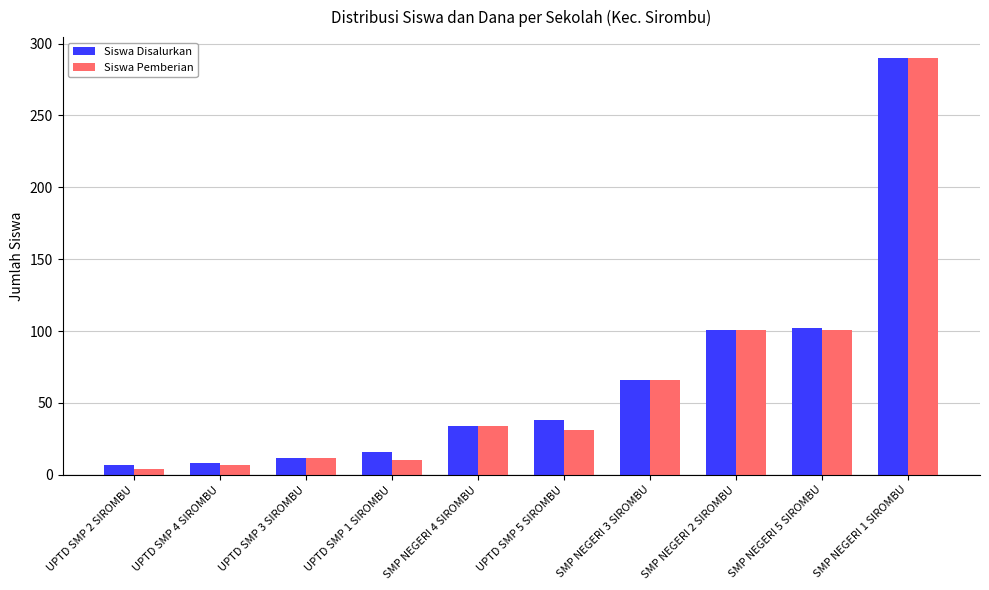

What are all the series names shown in the legend?

Siswa Disalurkan, Siswa Pemberian